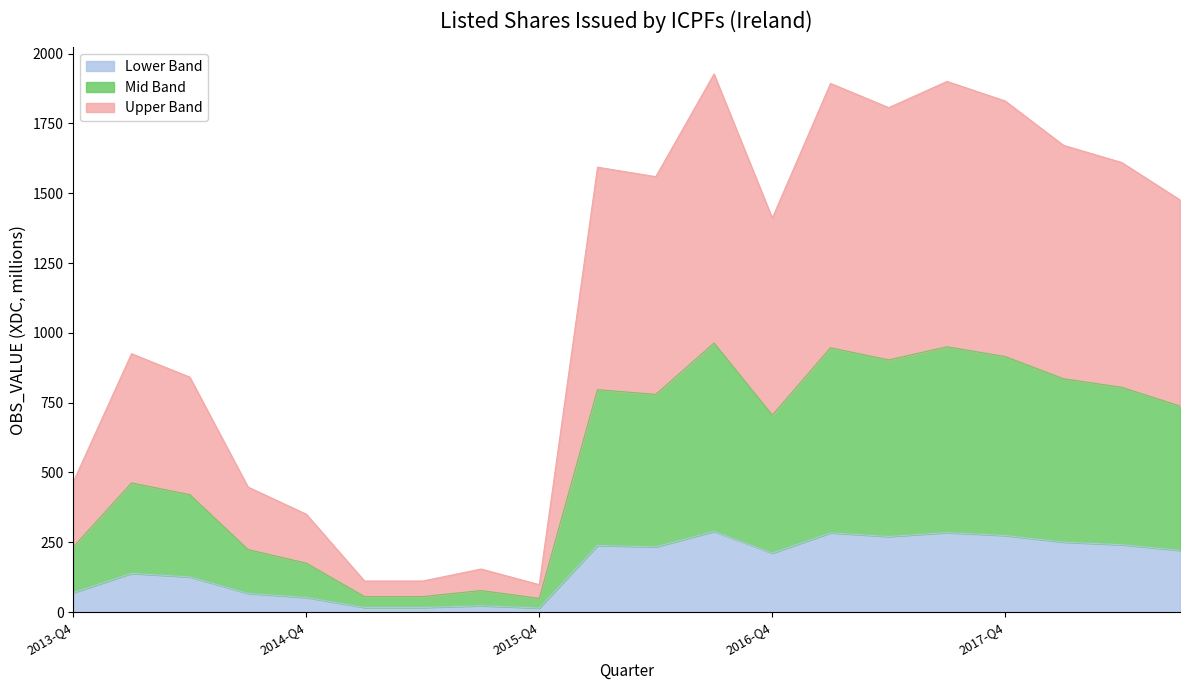

Where is the first local maximum?

2014-Q1